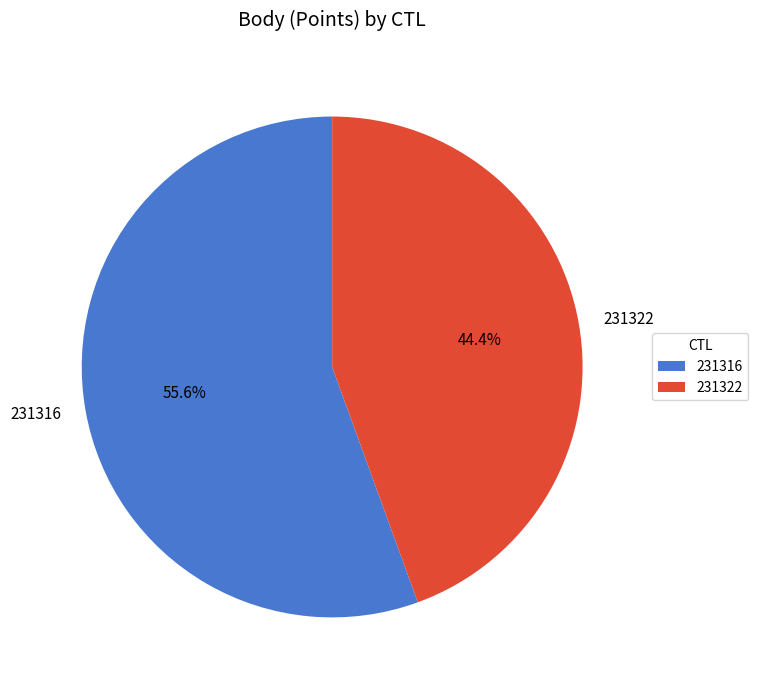

To the nearest percent, what is the combined percentage of 231322 and 231316?

100%